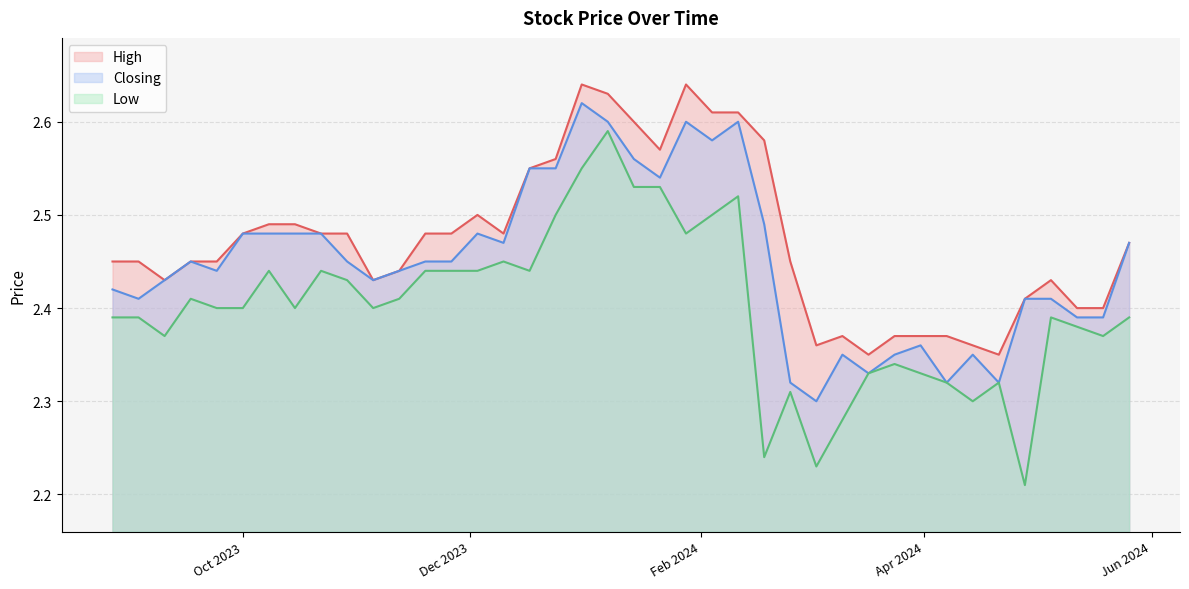

True or false: High and Low cross at least once.

False